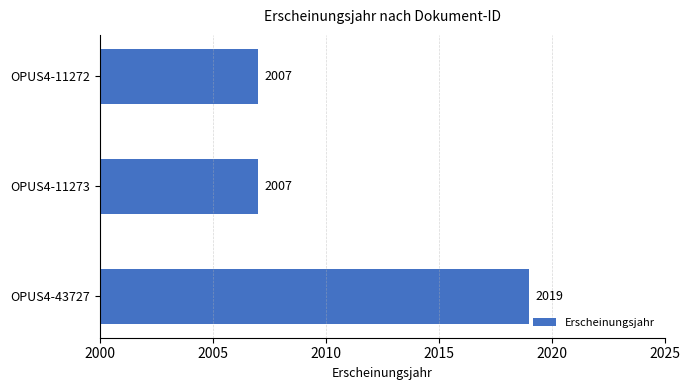

What is the ratio of the value at OPUS4-11272 to the value at OPUS4-43727?

1.0